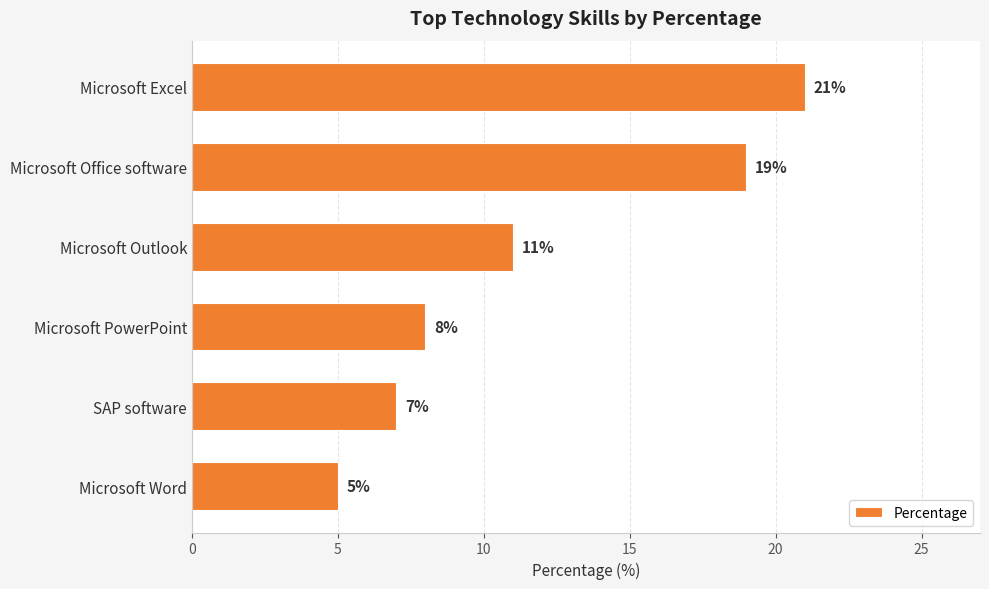

Which category has the lowest value across all series?

Microsoft Word